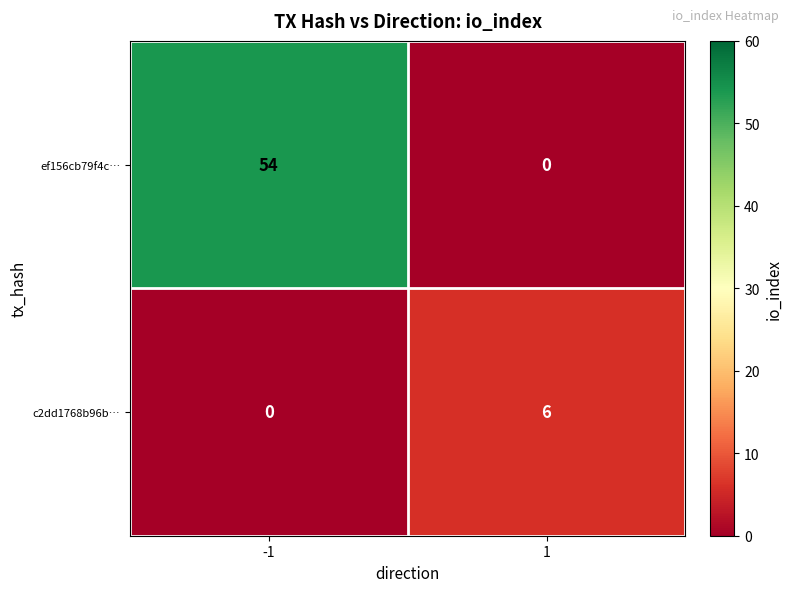

Reading left to right, what are all the values shown in this chart?

ef156cb79f4c…: -1=54	1=0
c2dd1768b96b…: -1=0	1=6